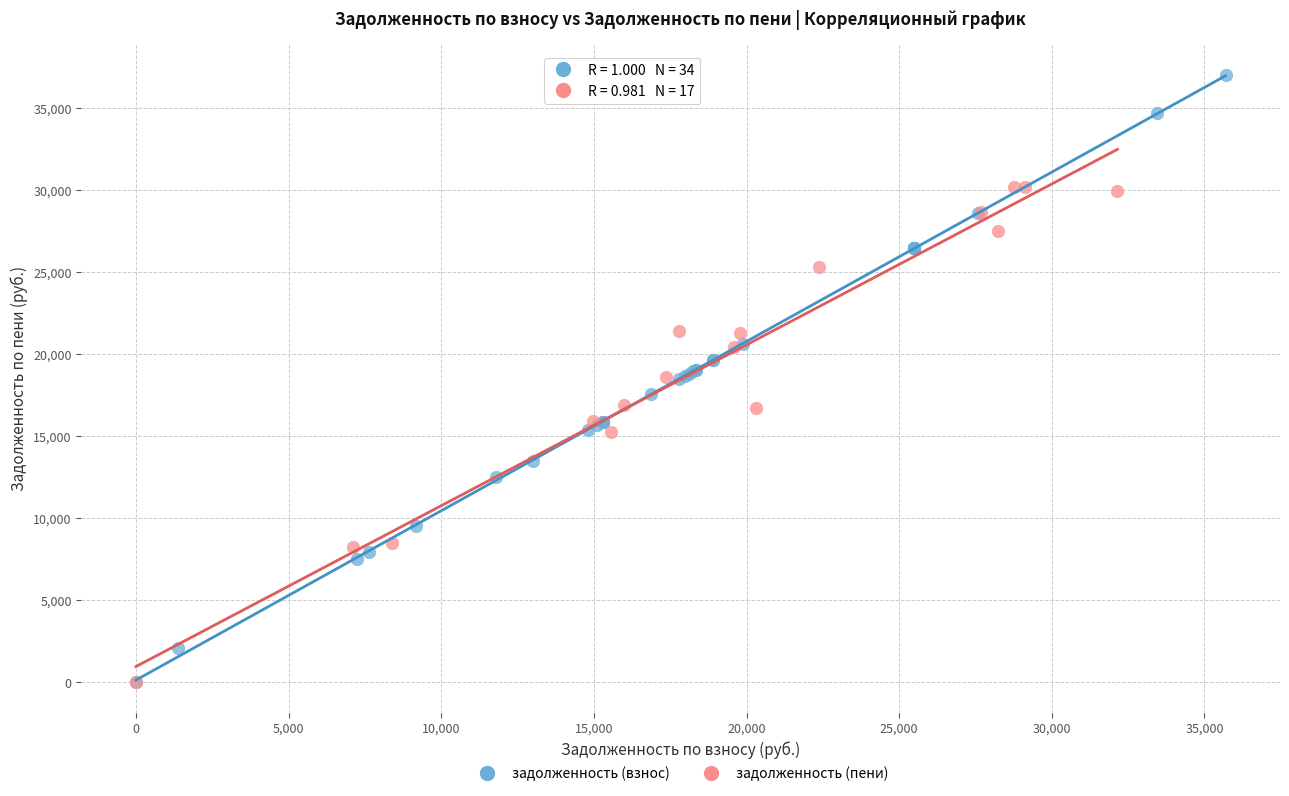

Which series has the largest Y range (max minus min)?

задолженность (взнос)